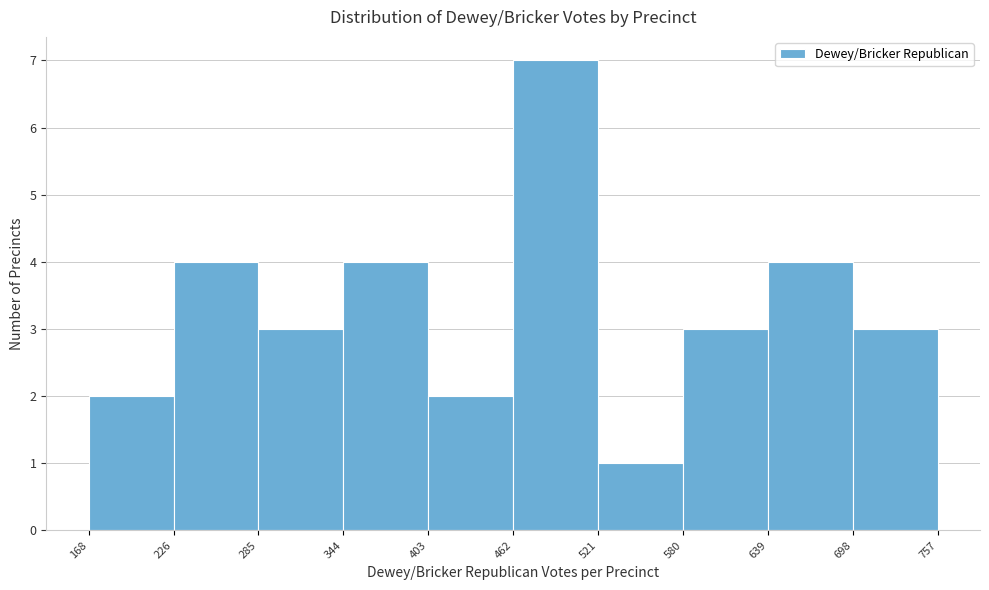

Which range on the x-axis has the tallest bar?

462 to 521